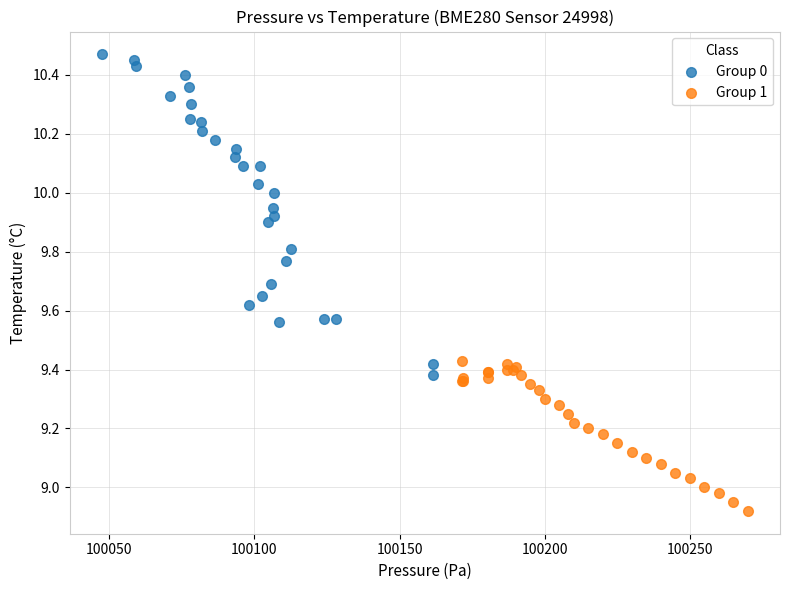

What are all the series names shown in the legend?

Group 0, Group 1